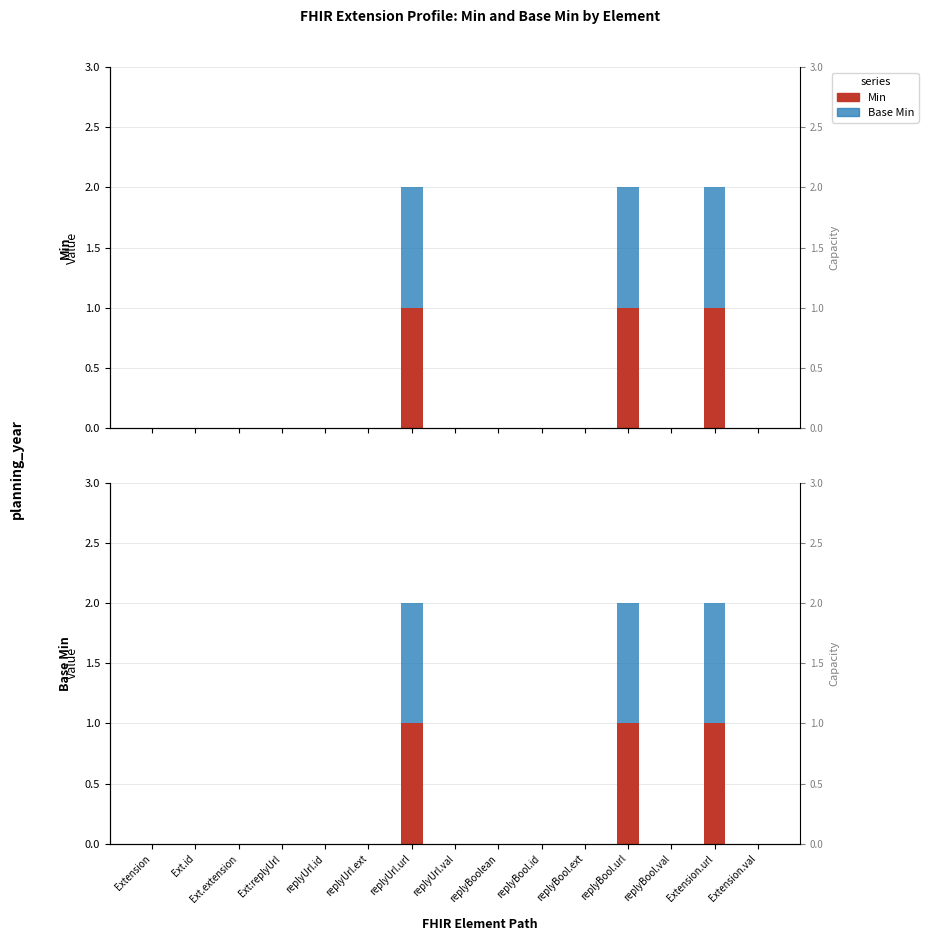

Is it true that Min equals 0 at replyUrl.id?

True